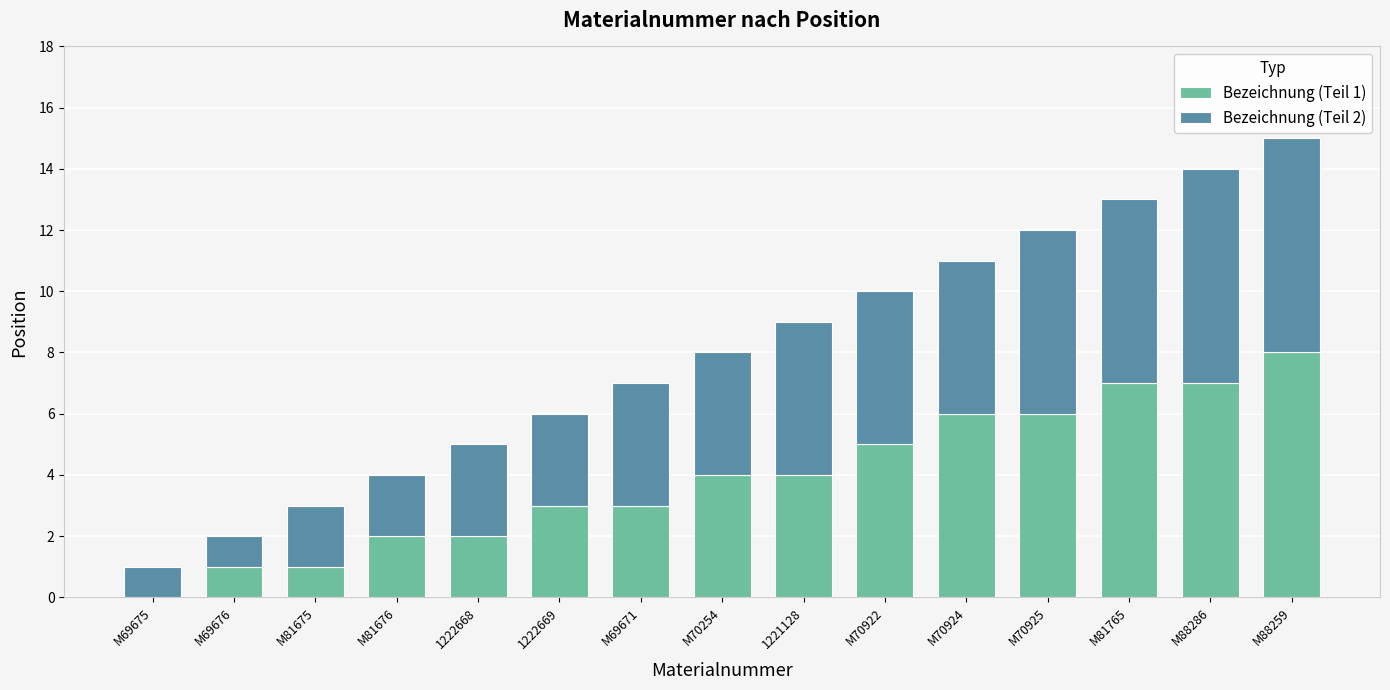

Are the bars horizontal?

No